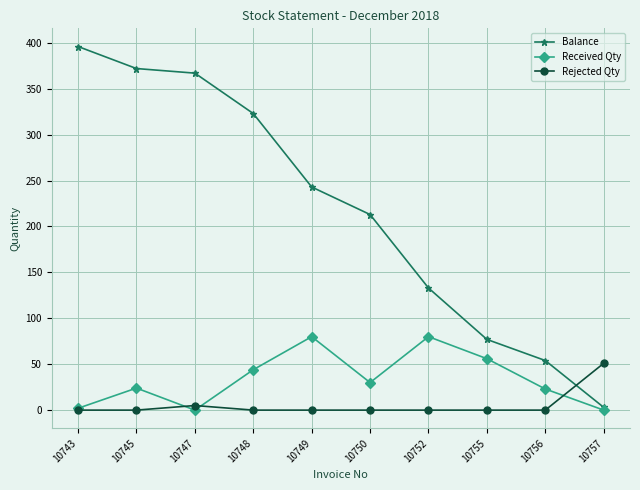

At 10756, list the series in order from smallest to largest.

Rejected Qty, Received Qty, Balance